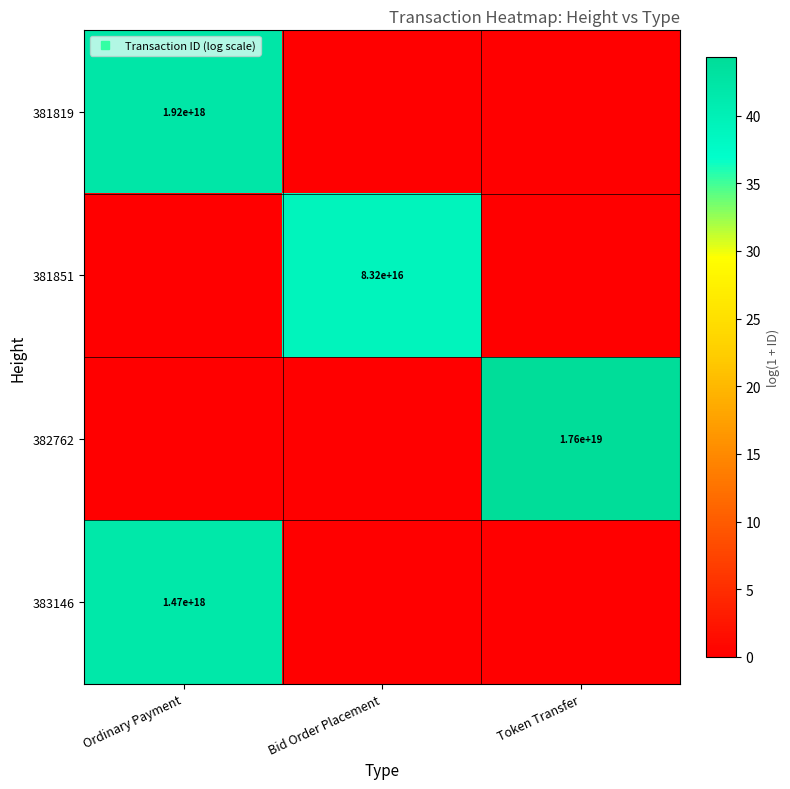

The value of 381819 at Token Transfer is 0.0. True or false?

True